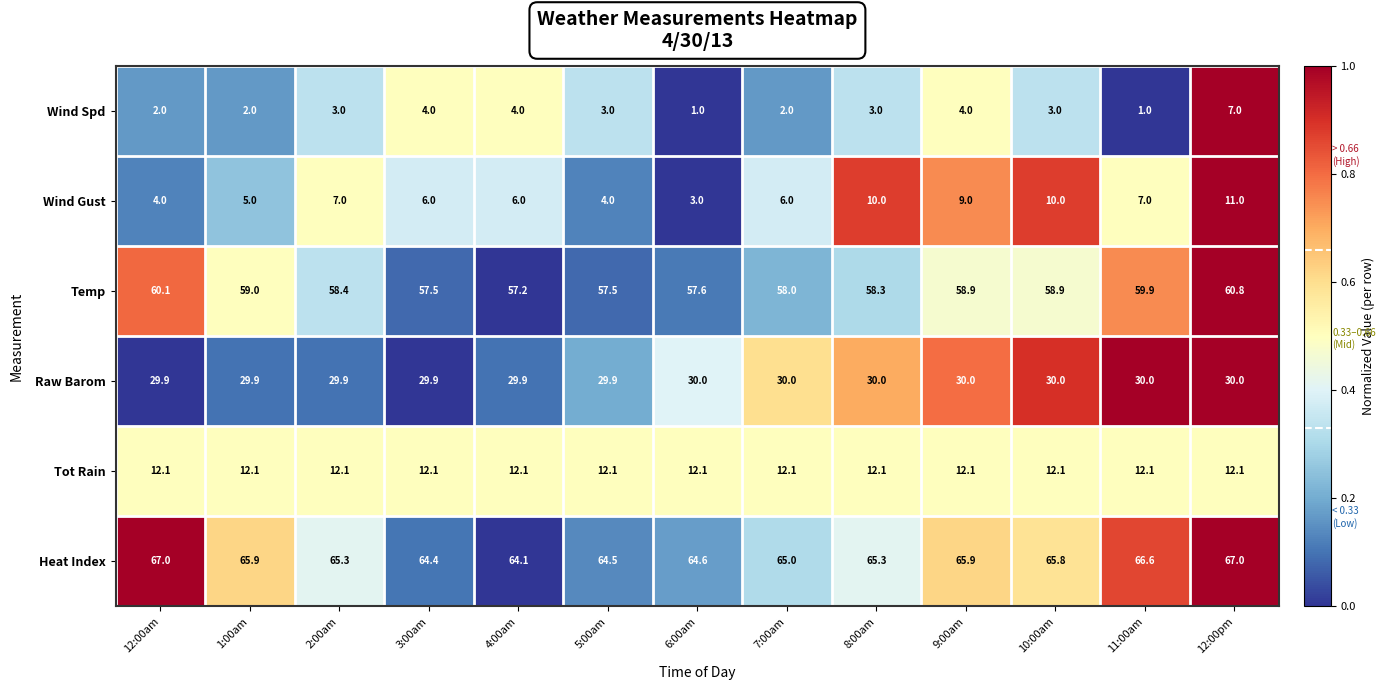

What is the average value of the Temp series?

58.6